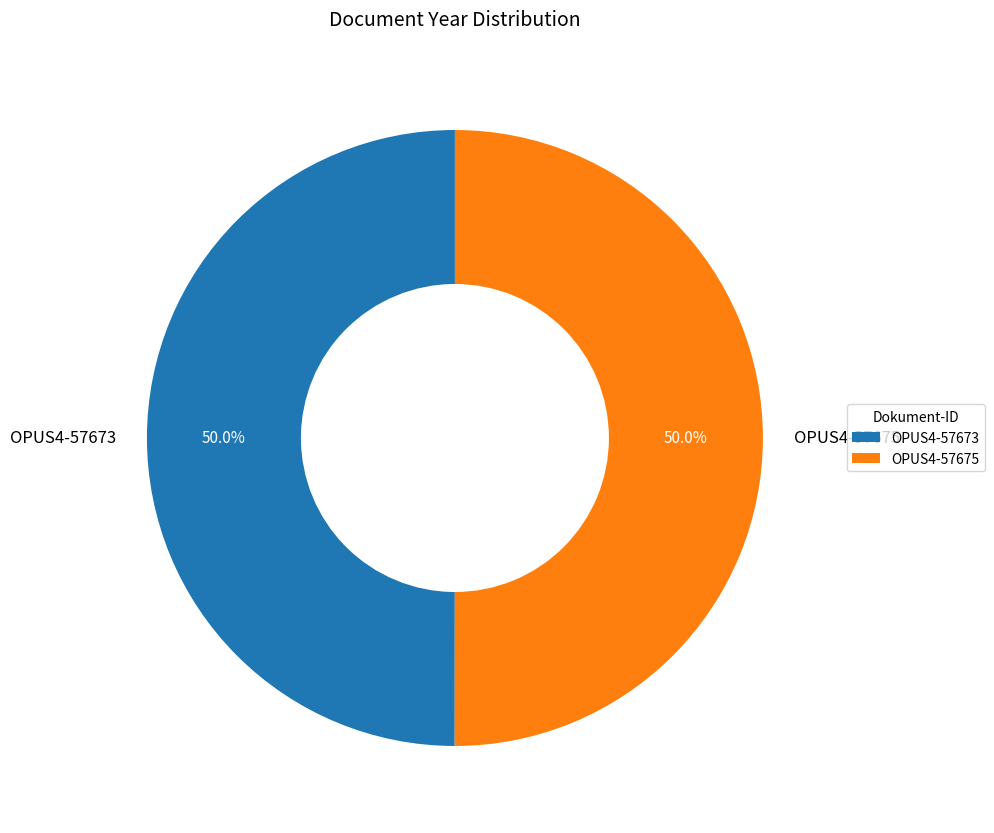

True or false: OPUS4-57675 accounts for 60% of the total.

False